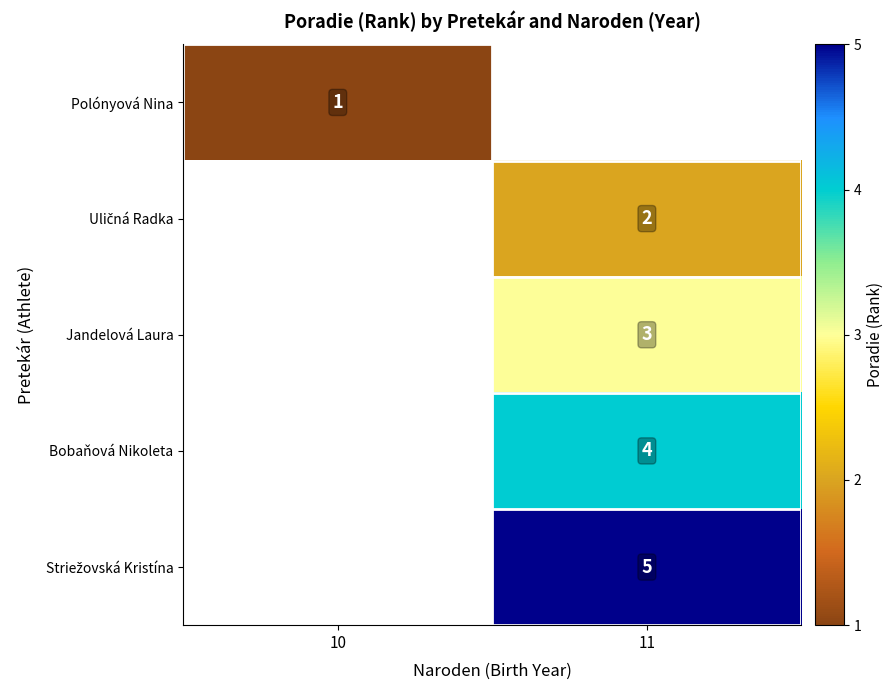

The Polónyová Nina series shows 1 at 10. True or false?

True